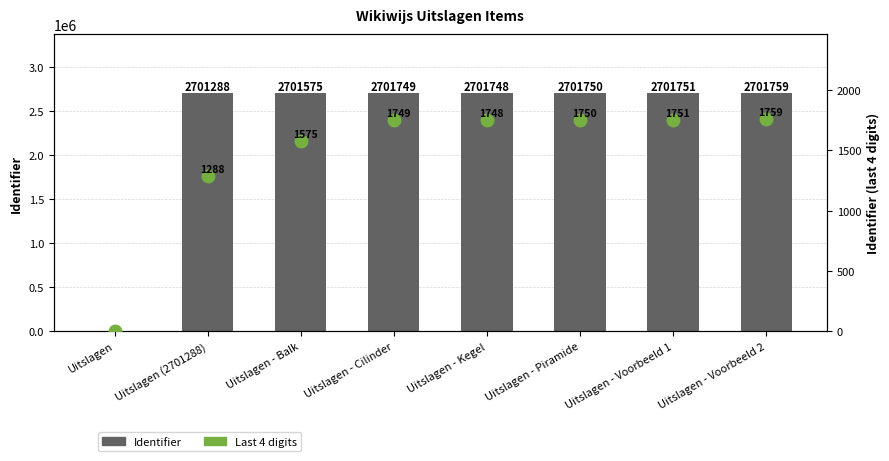

How many positive values does the Identifier series have?

7